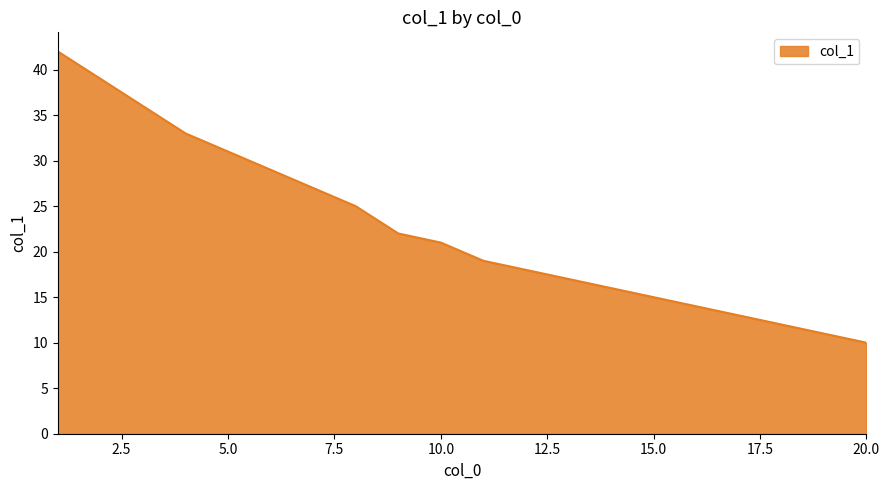

What is the smallest value displayed?

10